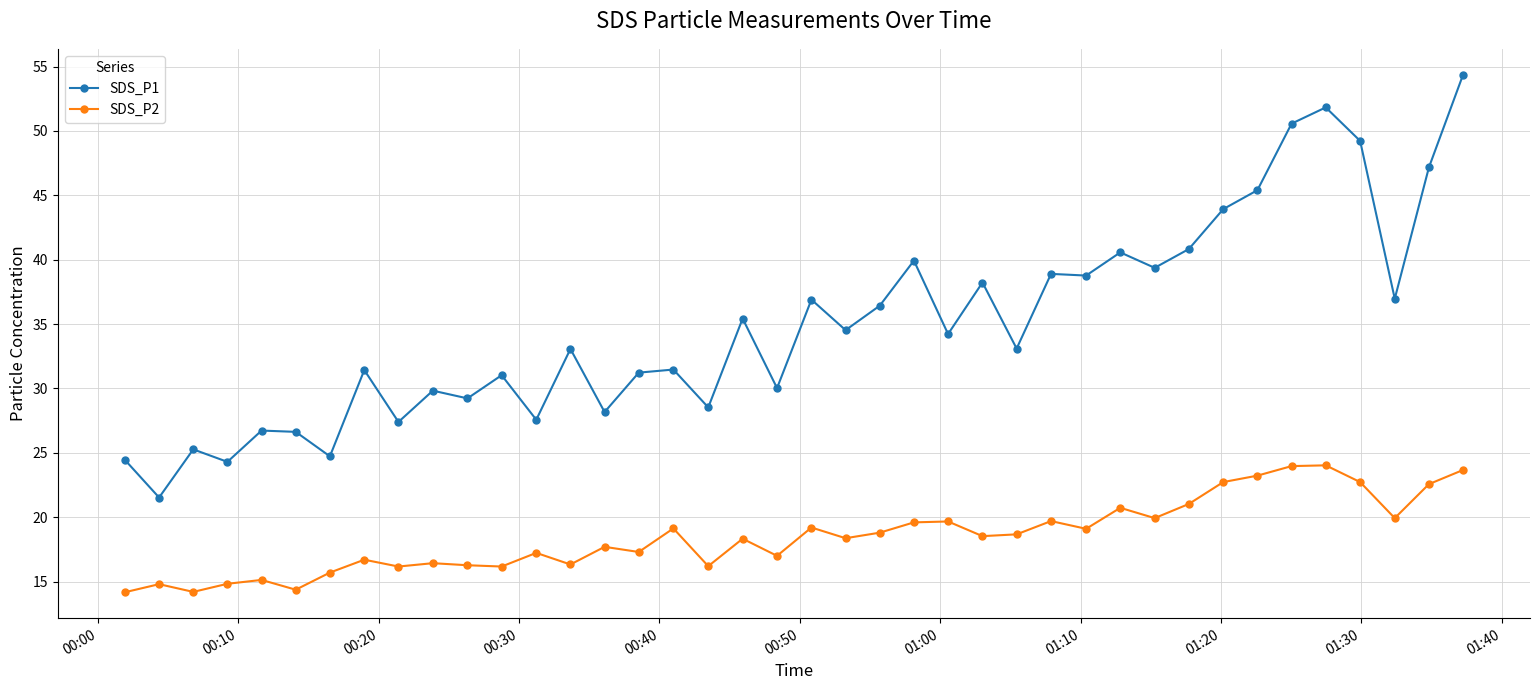

Which series has the largest range (max minus min)?

SDS_P1